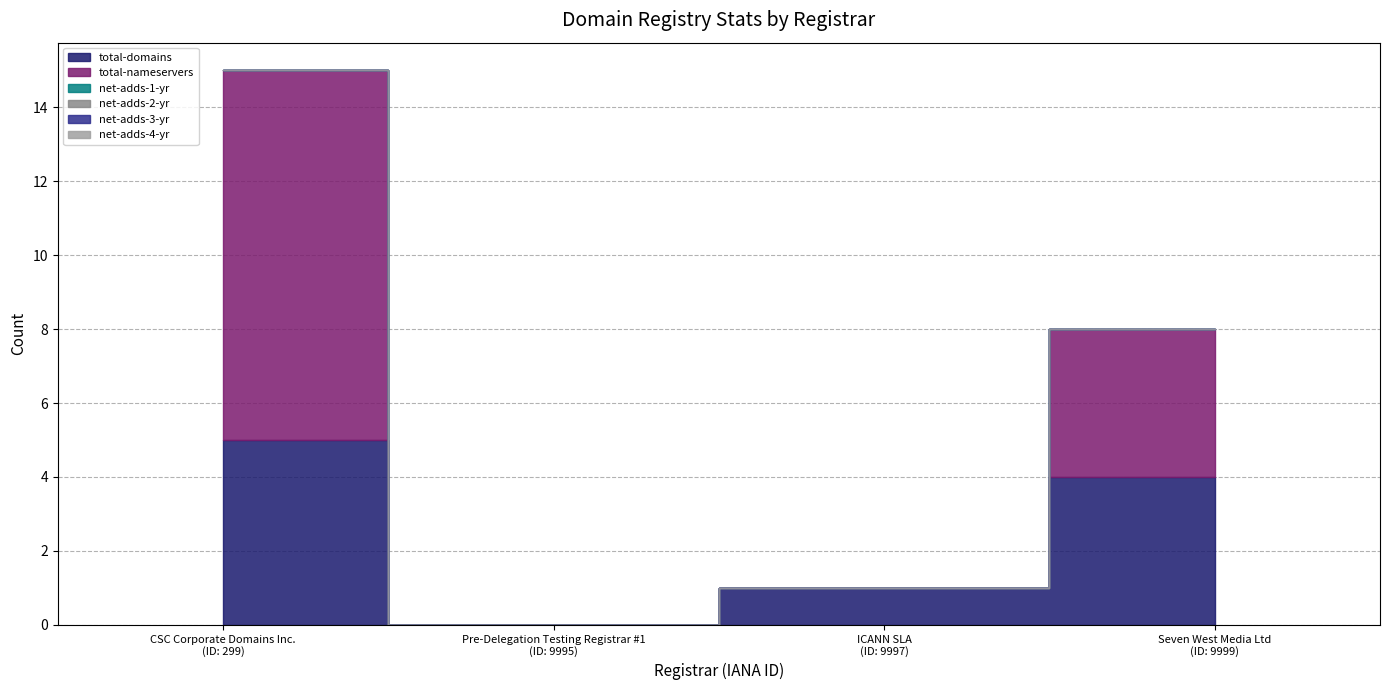

Which category has the highest value in the net-adds-3-yr series?

CSC Corporate Domains Inc.